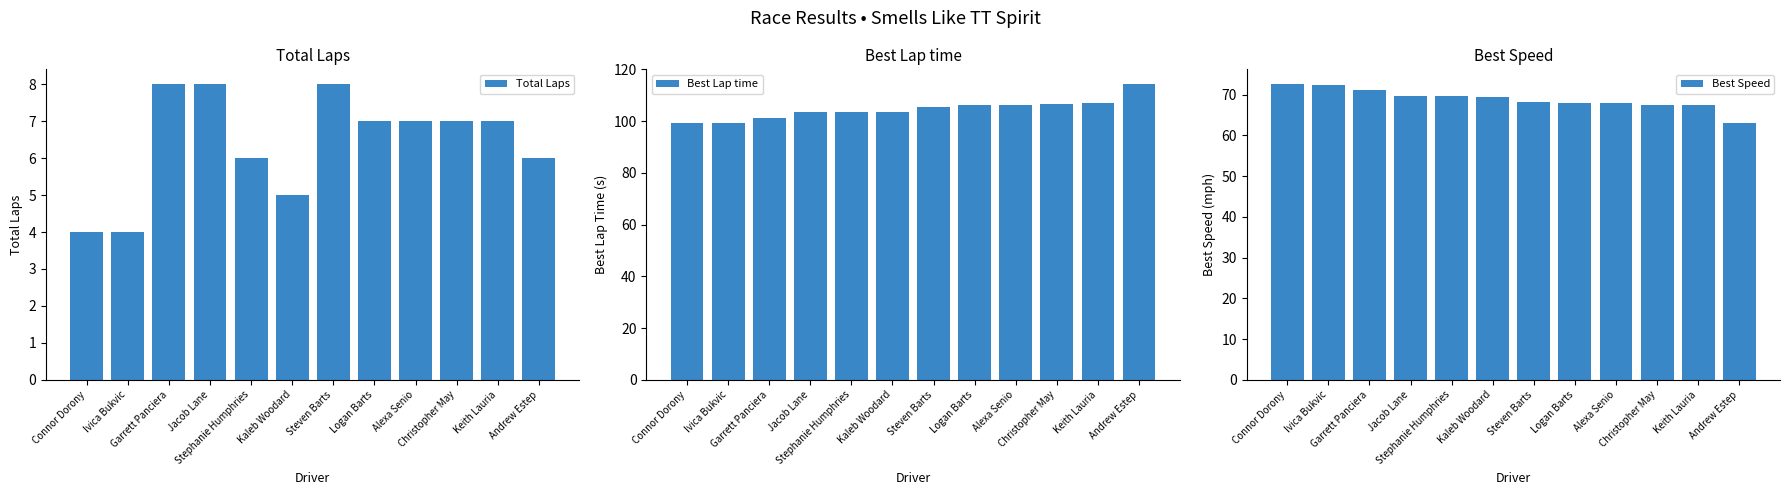

Which series has the largest total across all categories?

Best Lap time